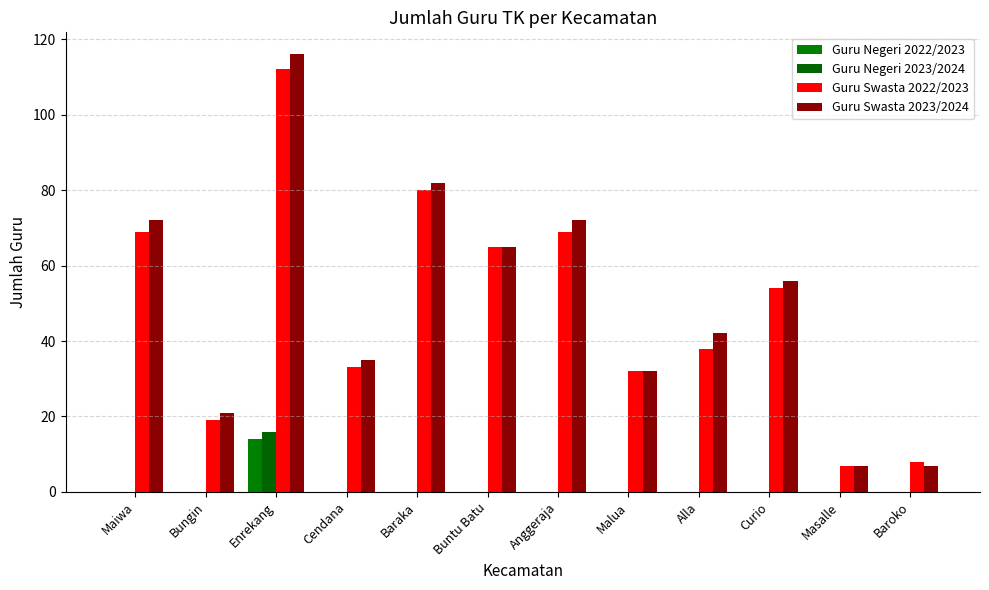

What is the total value across all series at Cendana?

68